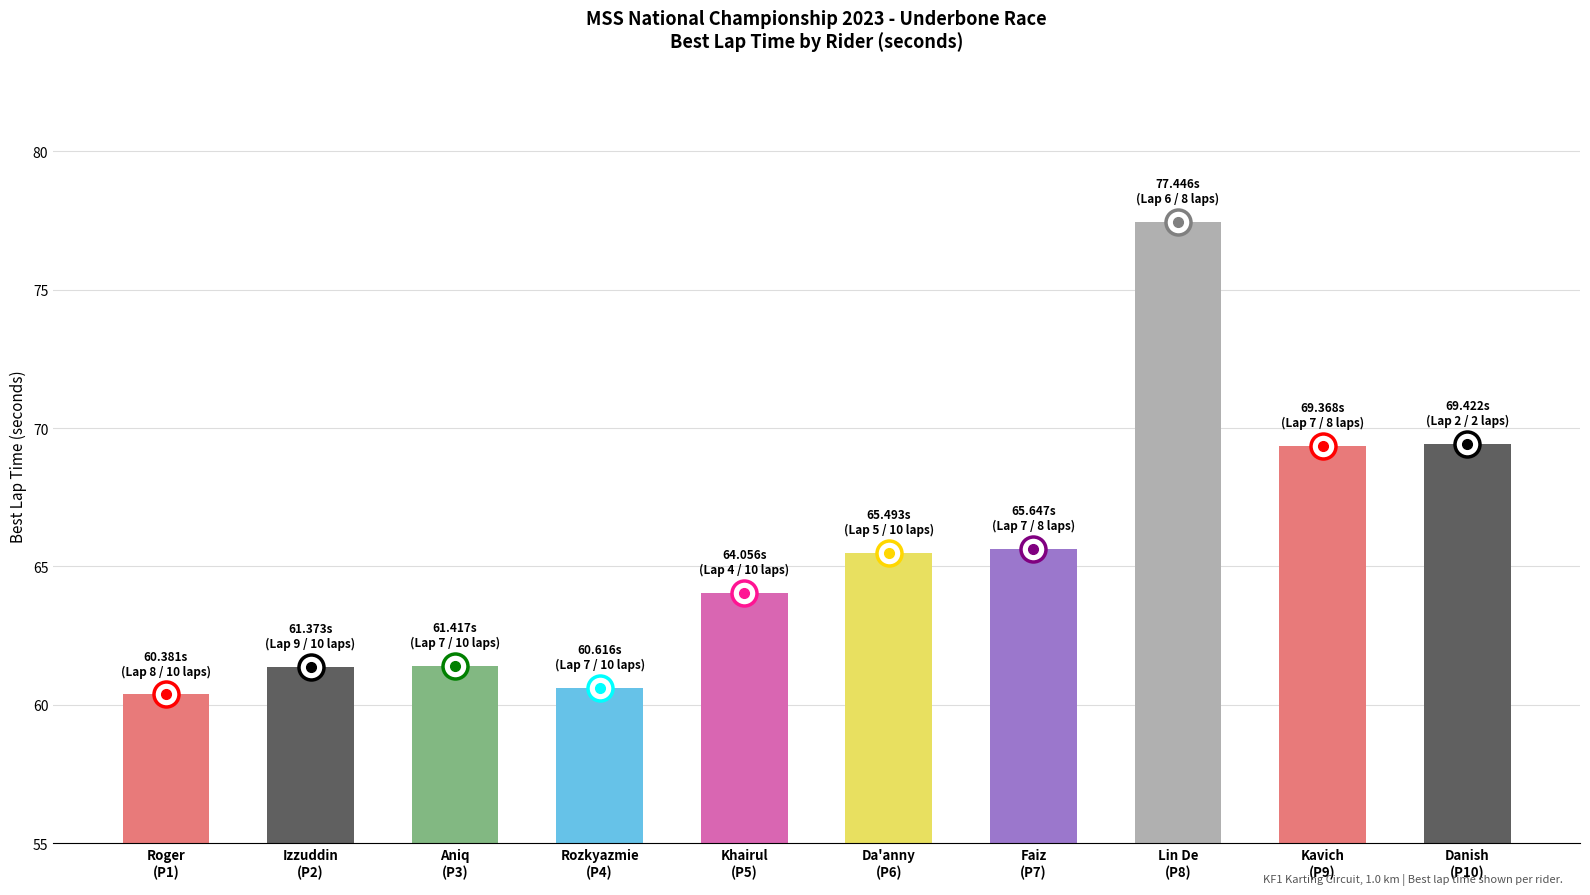

Reading left to right, transcribe all the data shown in this chart.

Roger
(P1)=60.4	Izzuddin
(P2)=61.4	Aniq
(P3)=61.4	Rozkyazmie
(P4)=60.6	Khairul
(P5)=64.1	Da'anny
(P6)=65.5	Faiz
(P7)=65.6	Lin De
(P8)=77.4	Kavich
(P9)=69.4	Danish
(P10)=69.4